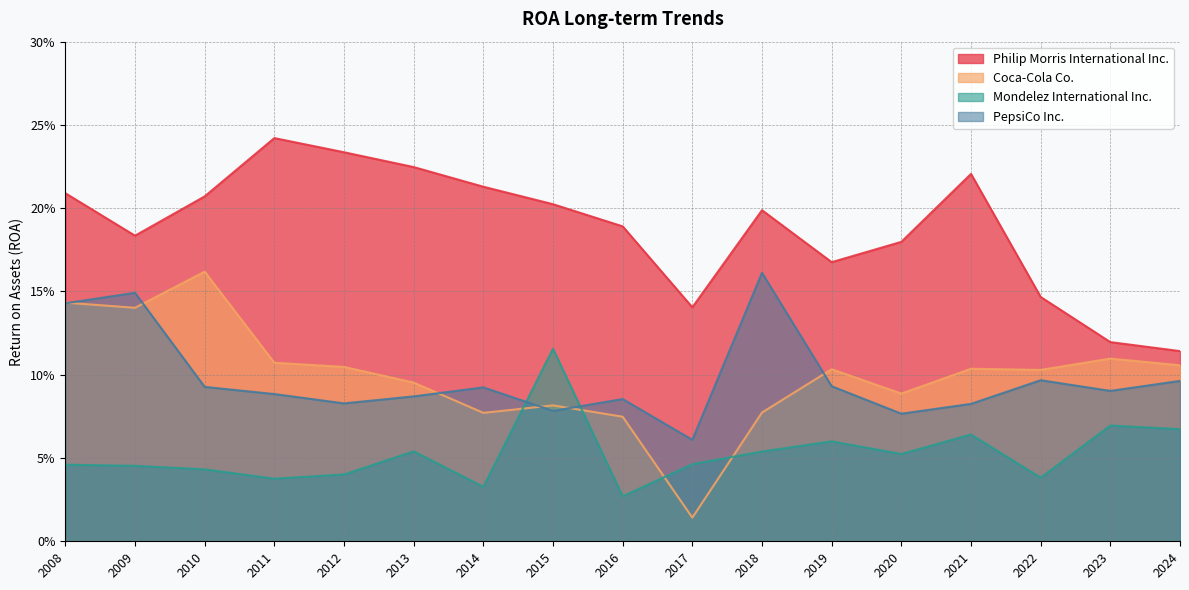

In Coca-Cola Co., how many points are lower than both neighbors (excluding endpoints)?

5